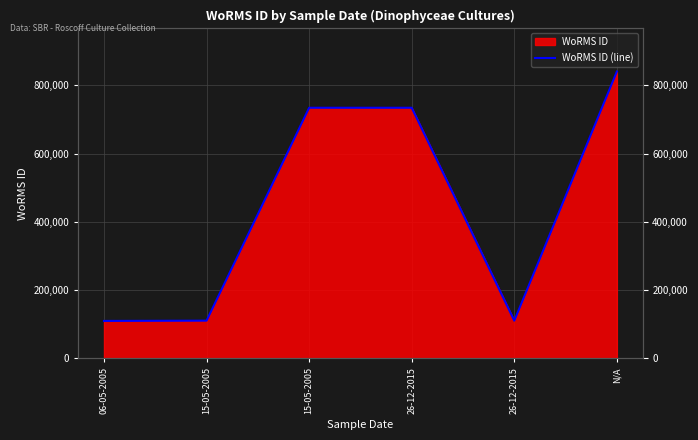

What is the change in value from 26-12-2015 to N/A?

+730464